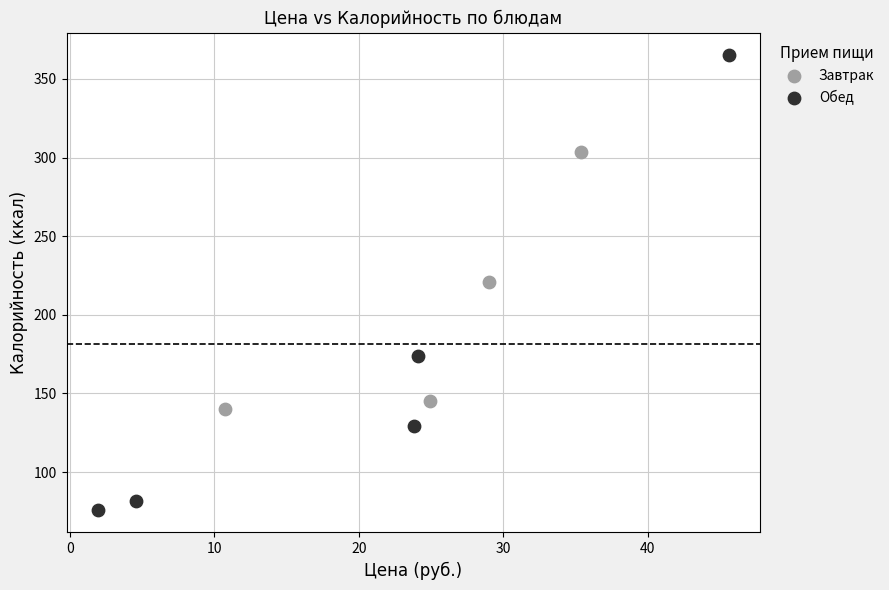

Which series reaches the maximum Y coordinate?

Обед